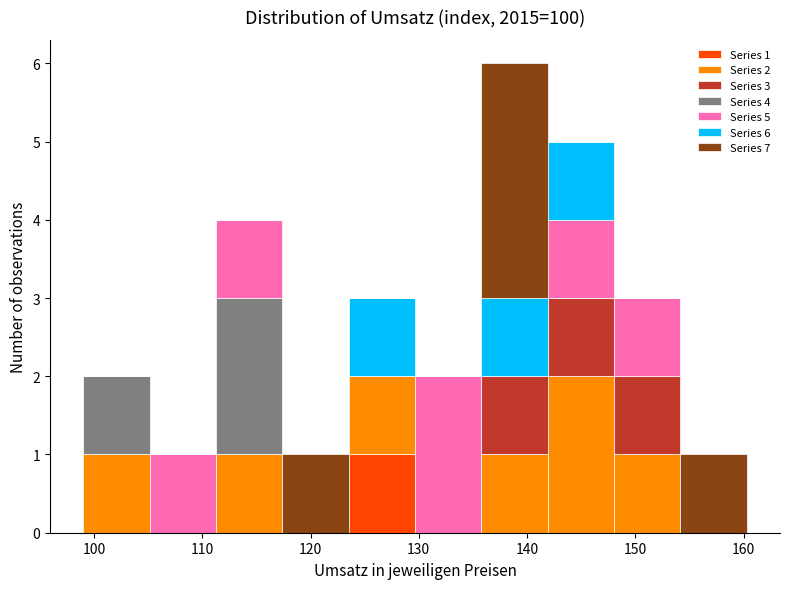

Which range on the x-axis has the tallest stacked bar (by total height)?

136 to 142